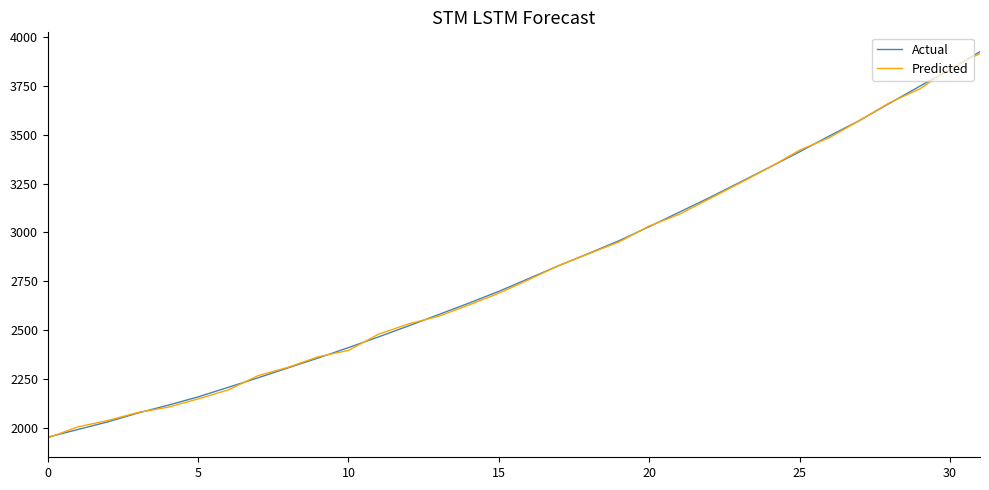

How many lines are shown in the chart?

2